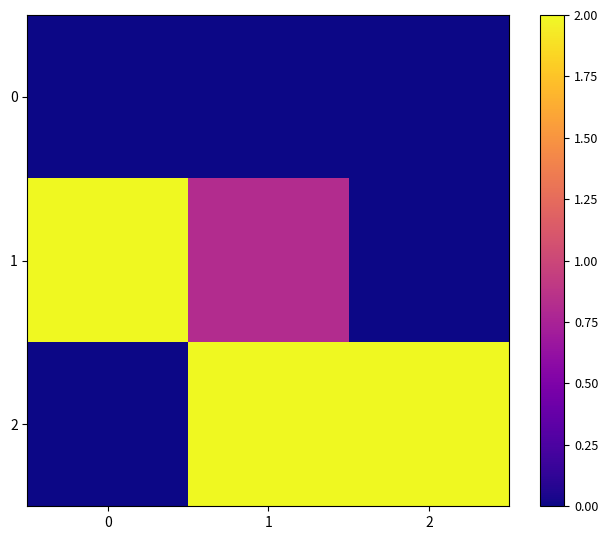

At how many categories does at least one series exceed 0?

3